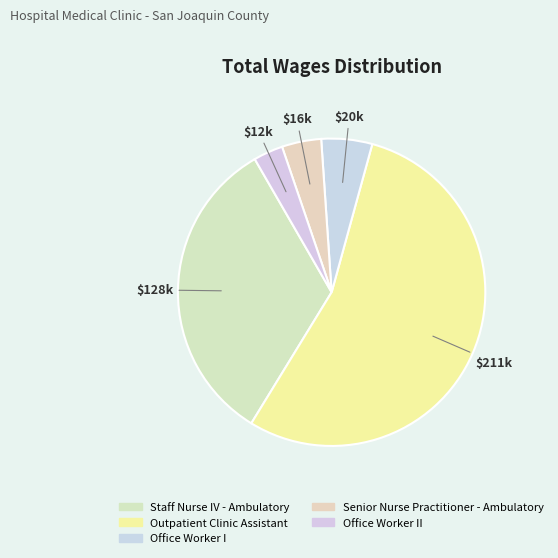

What is the majority slice?

Outpatient Clinic Assistant